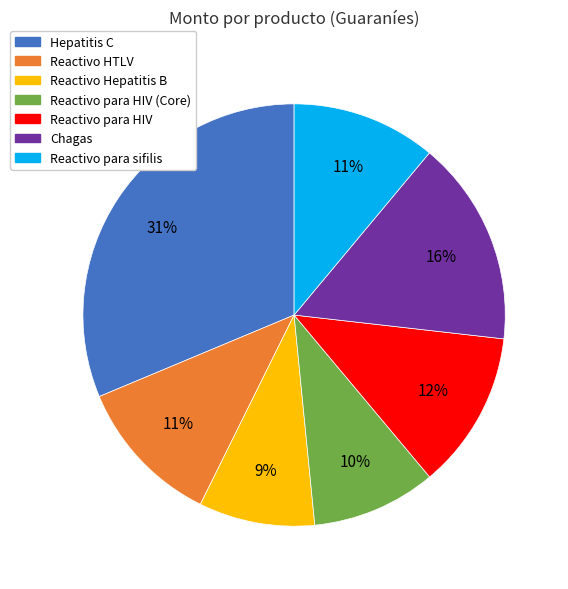

To the nearest percent, what percentage of the pie is Reactivo Hepatitis B?

9%